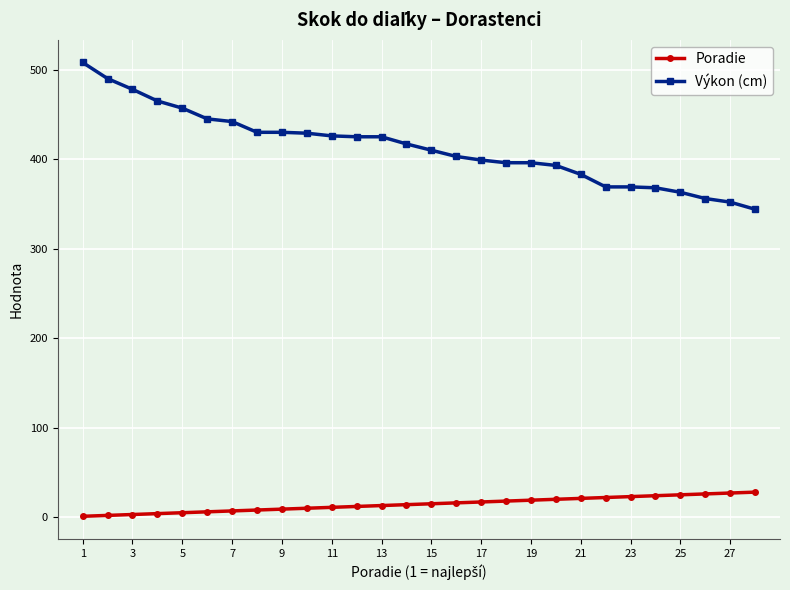

True or false: Výkon (cm) and Poradie cross at least once.

False